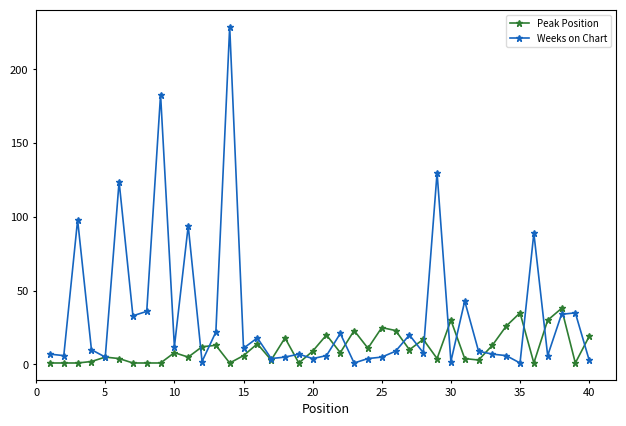

List the series in order of their peak value, highest first.

Weeks on Chart, Peak Position